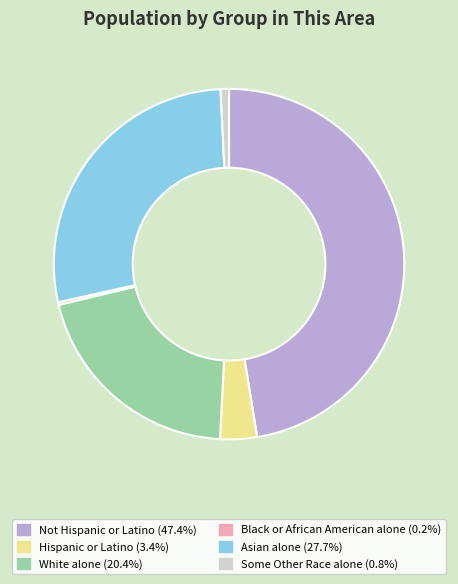

Which category has the biggest portion of the pie?

Not Hispanic or Latino